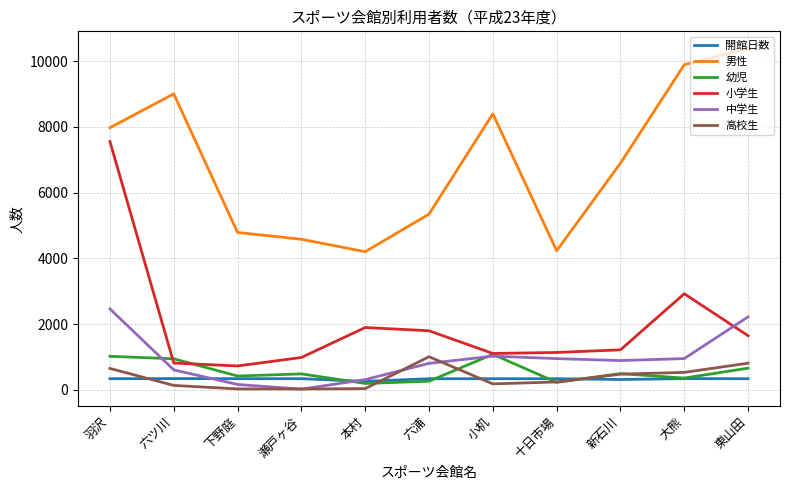

At which label is 小学生 closest to 4138?

大熊